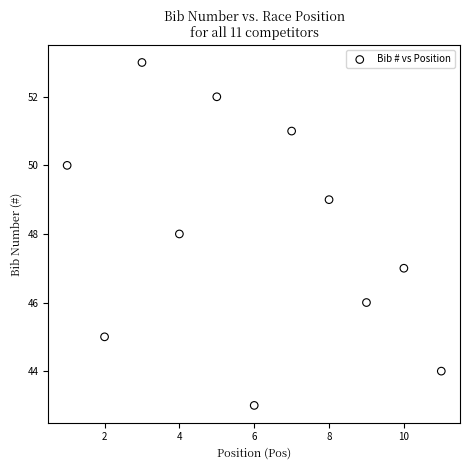

What is the range of X values (max minus min)?

10